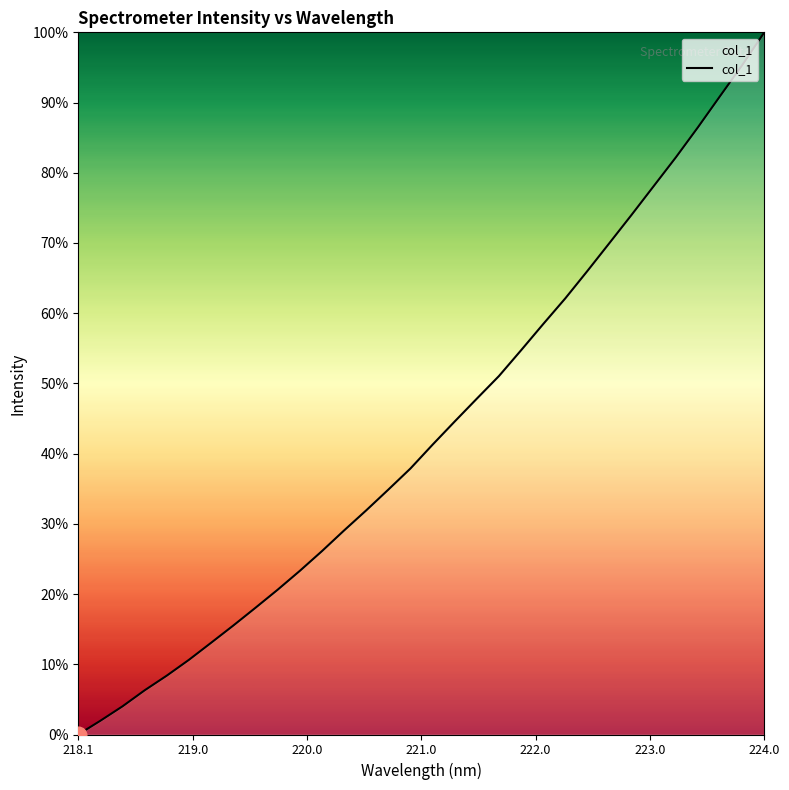

What is the difference between the maximum and minimum values?

100.0